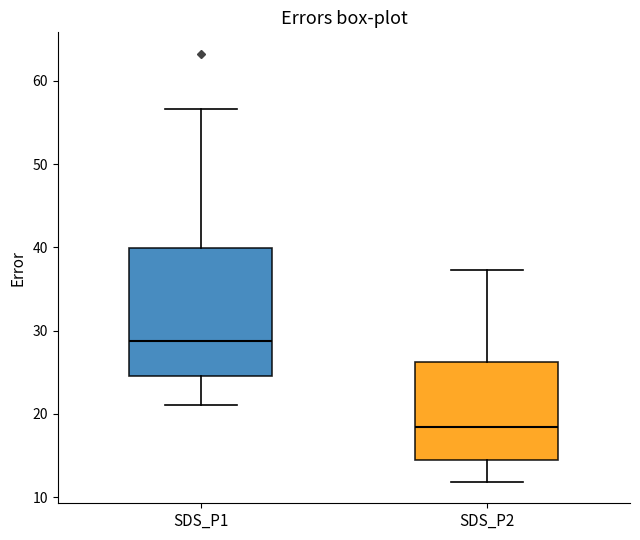

Where does the upper whisker of the box for SDS_P1 end on the y-axis? The values are not printed on the chart, so give them approximately, as read against the axis.

57